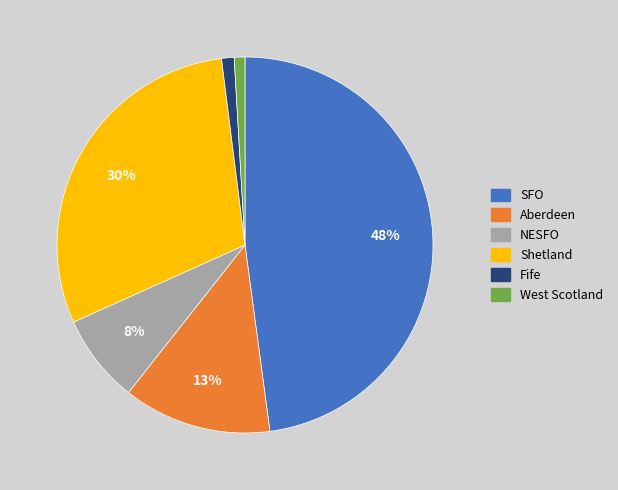

What percentage is the Fife slice, to the nearest percent?

1%